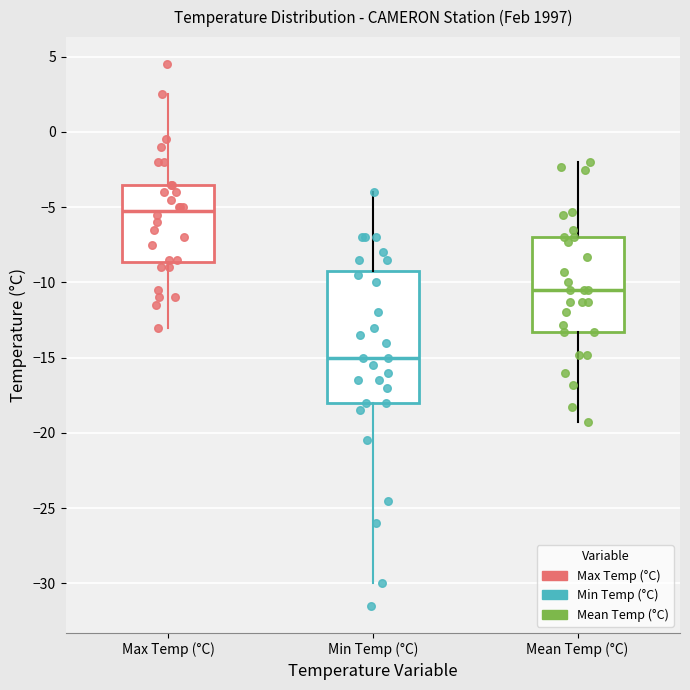

Reading left to right, transcribe this box plot: for each box, give where its median line is, the range the box spans, and where its two whiskers end, as read against the y-axis. The values are not printed on the chart, so give them approximately, as read against the axis.

Max Temp (°C): median -5.0, box -8.5 to -3.5, whiskers -13.0 to 2.5
Min Temp (°C): median -15.0, box -18.0 to -9.0, whiskers -30.0 to -4.0
Mean Temp (°C): median -10.5, box -13.5 to -7.0, whiskers -19.5 to -2.0